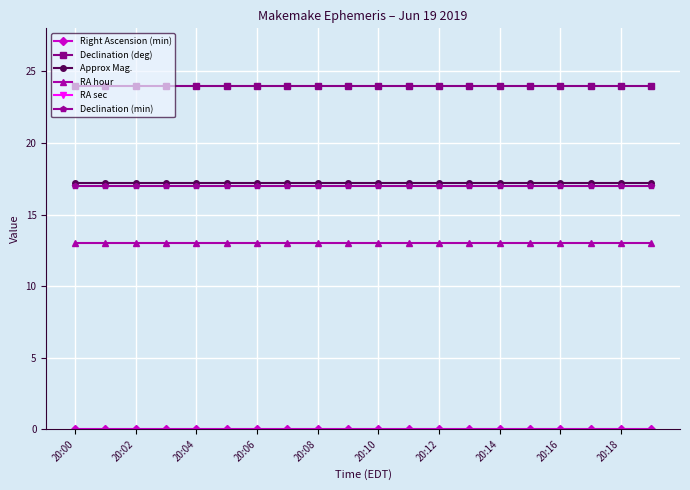

List the series in order of their peak value, lowest first.

Right Ascension (min), RA hour, Declination (min), Approx Mag., Declination (deg), RA sec